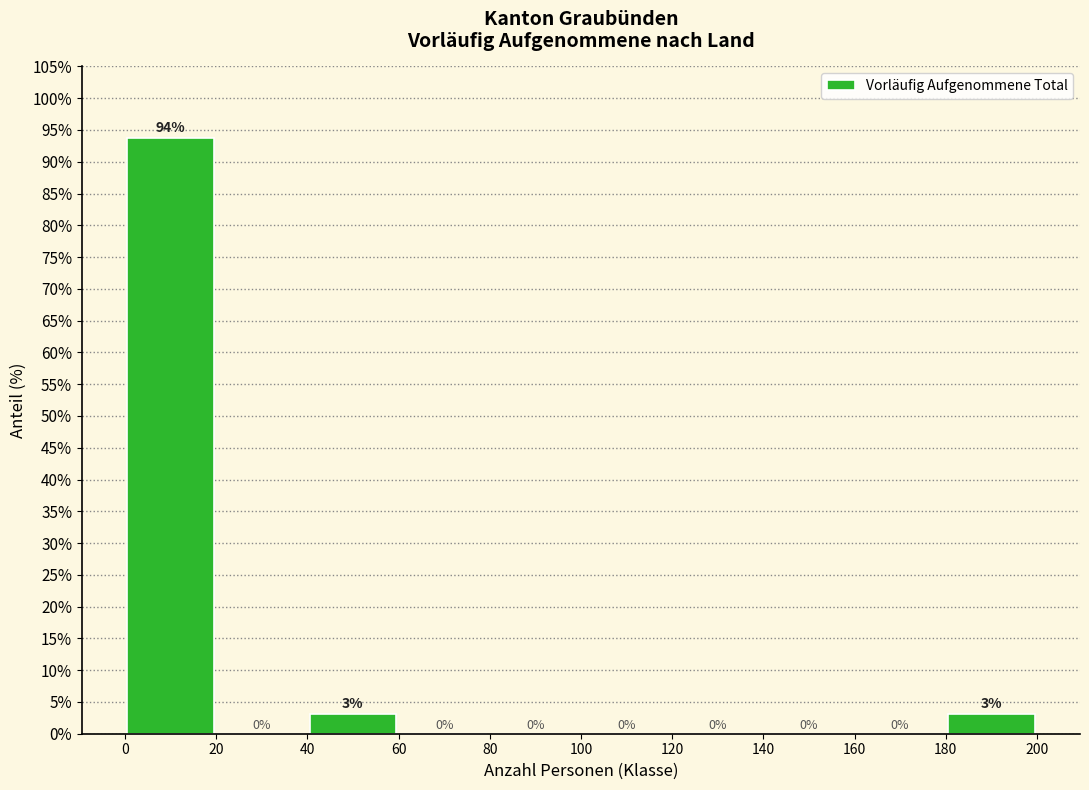

Which range on the x-axis has the tallest bar?

0 to 20